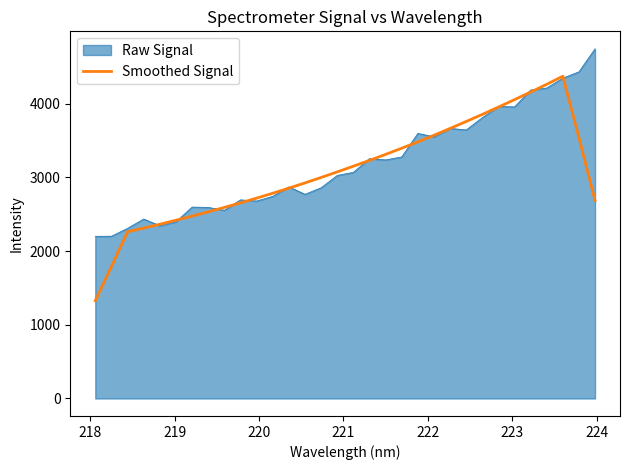

What is the minimum value for Smoothed Signal?

1326.0